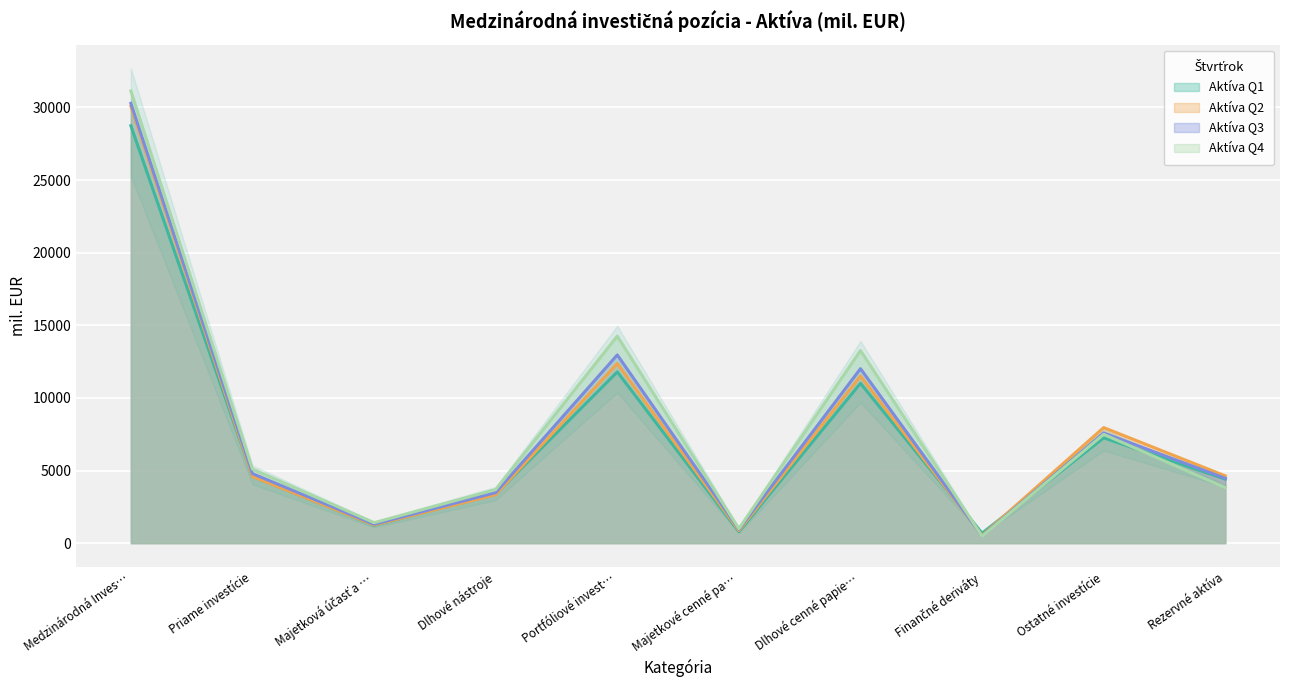

At which label is Aktíva Q1 closest to 14711?

Portfóliové invest…